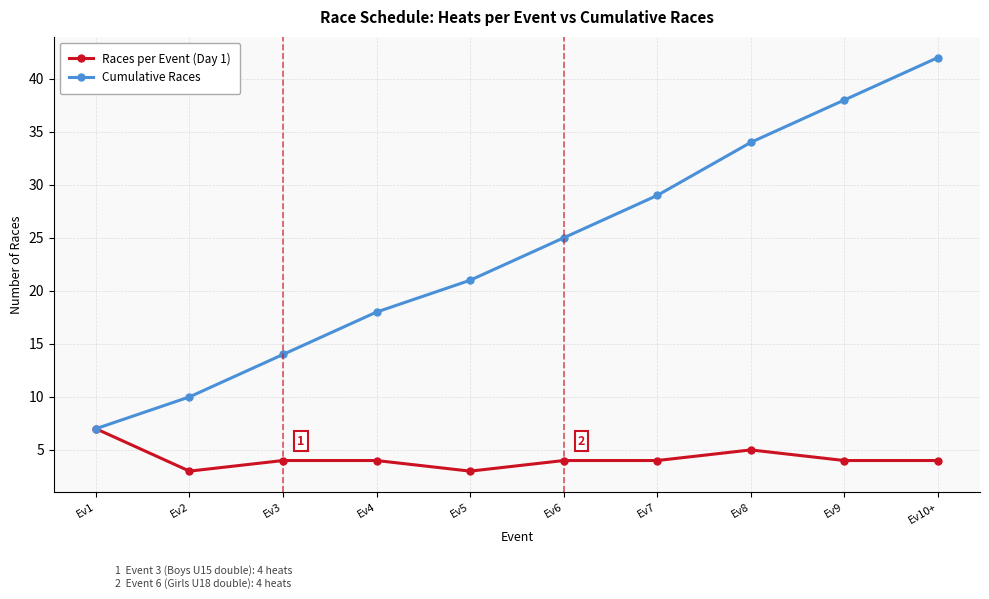

True or false: Cumulative Races has more than 0 interior local peaks.

False